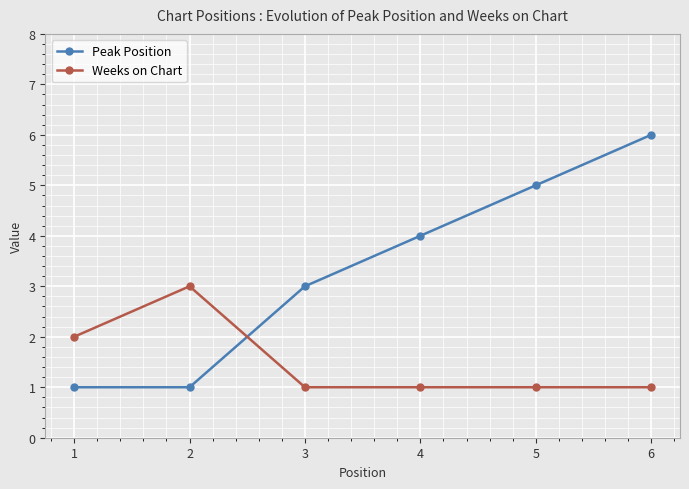

Count the number of categories in the chart.

6